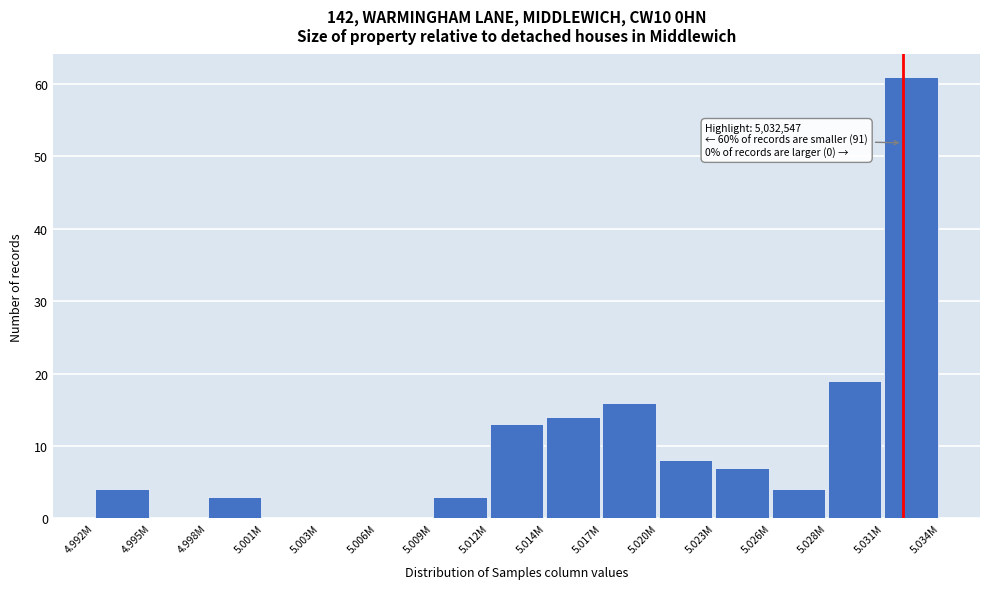

Reading left to right, what are all the values shown in this chart?

4.992M=4	4.995M=0	4.998M=3	5.001M=0	5.003M=0	5.006M=0	5.009M=3	5.012M=13	5.014M=14	5.017M=16	5.020M=8	5.023M=7	5.026M=4	5.028M=19	5.031M=61